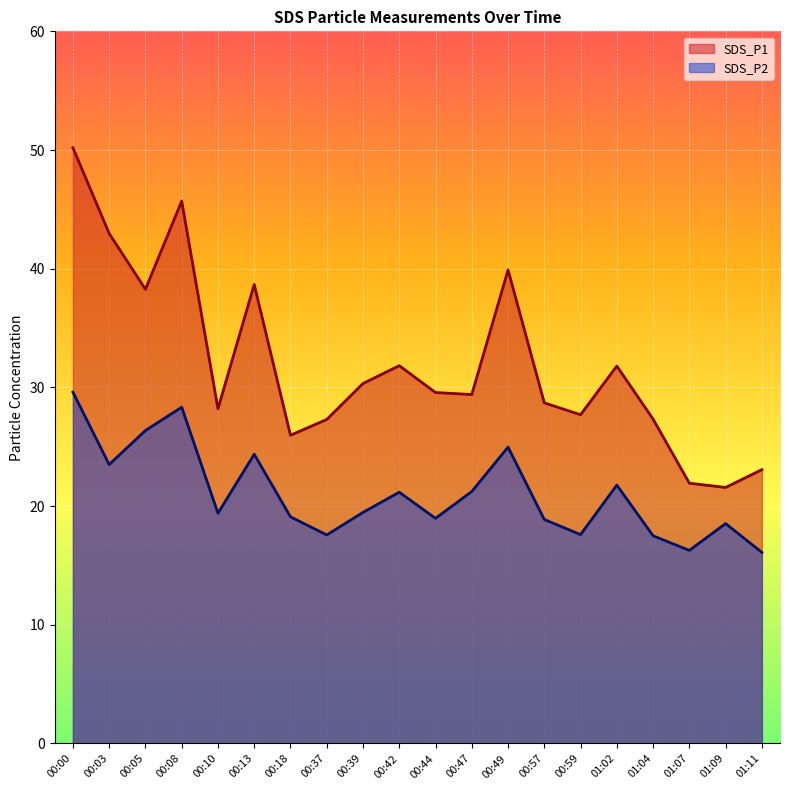

True or false: SDS_P1 and SDS_P2 cross at least once.

False